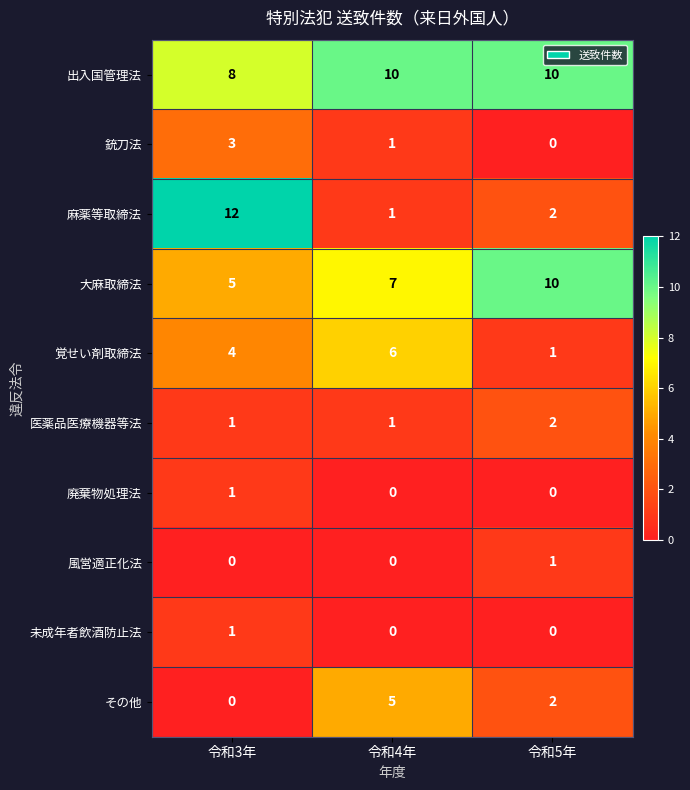

At which label is 覚せい剤取締法 closest to 3?

令和3年